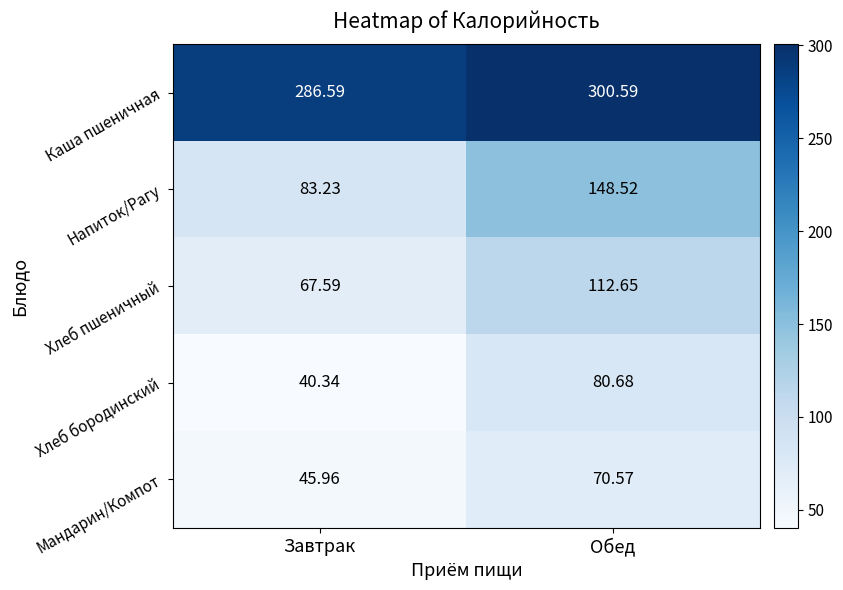

Between Завтрак and Обед, which series saw the biggest shift?

Напиток/Рагу